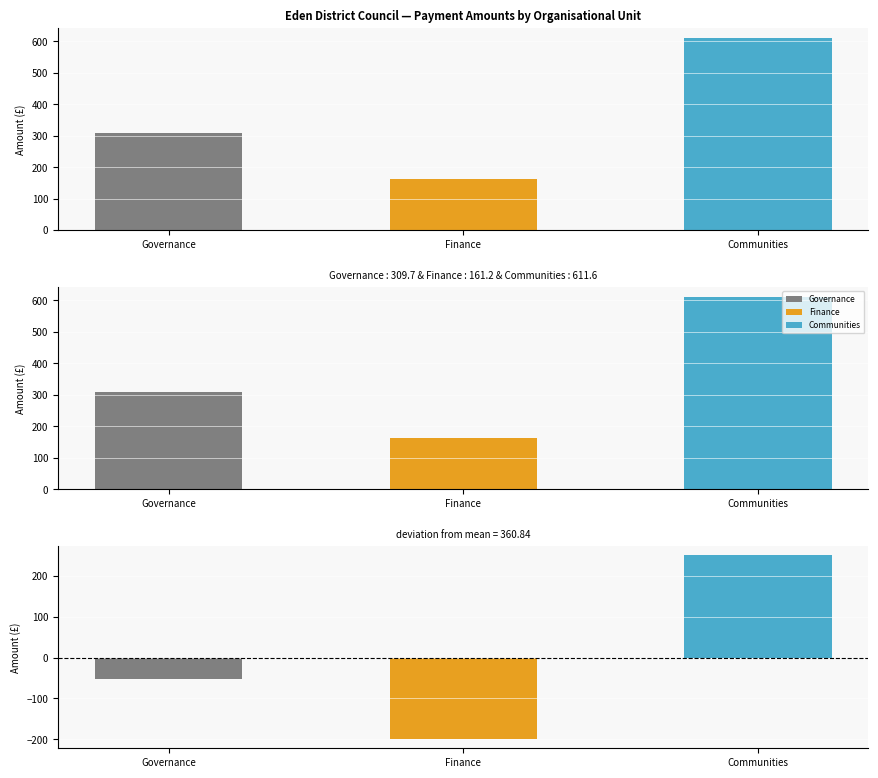

Approximately how many times larger is the value at Governance compared to Communities?

0.5